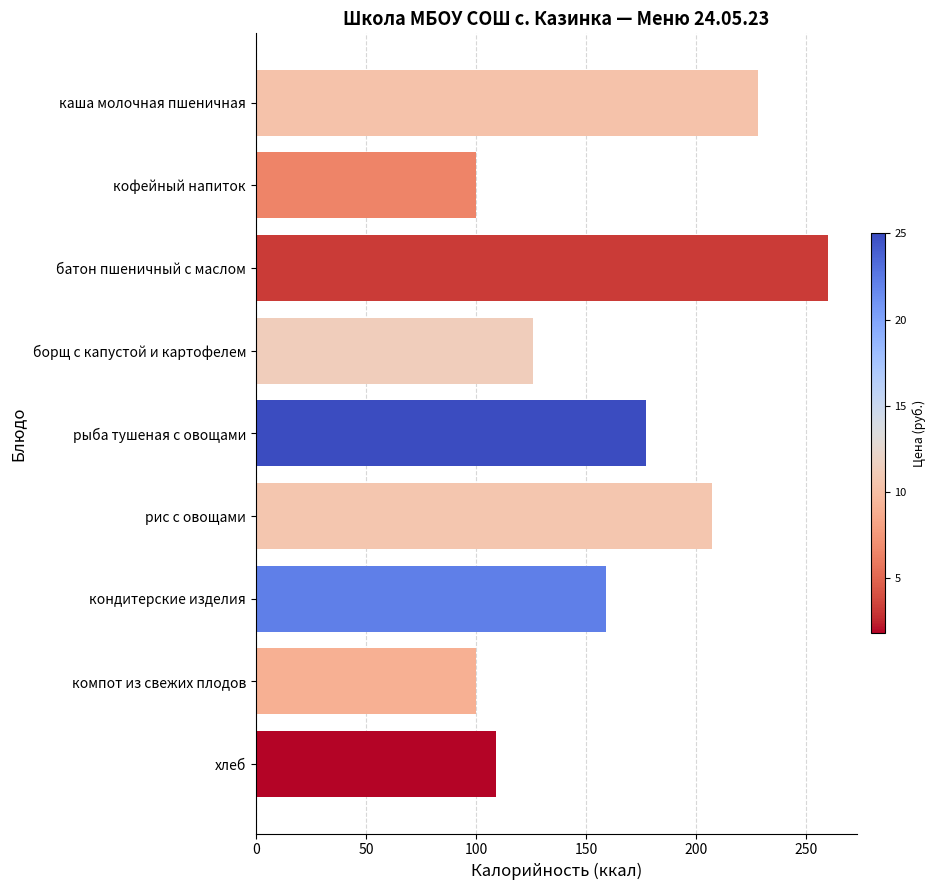

What is the average value?

163